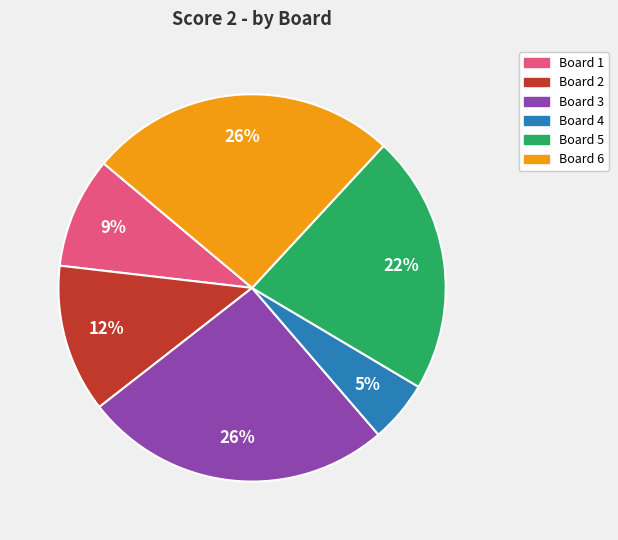

To the nearest percent, what percentage of the pie is Board 5?

22%